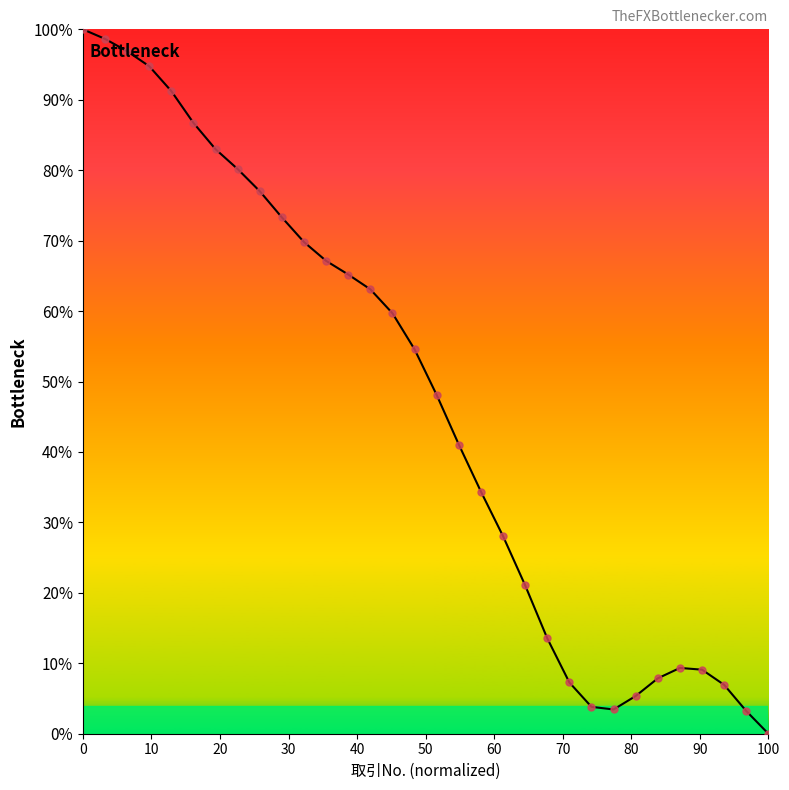

At how many categories does at least one series exceed 0?

31